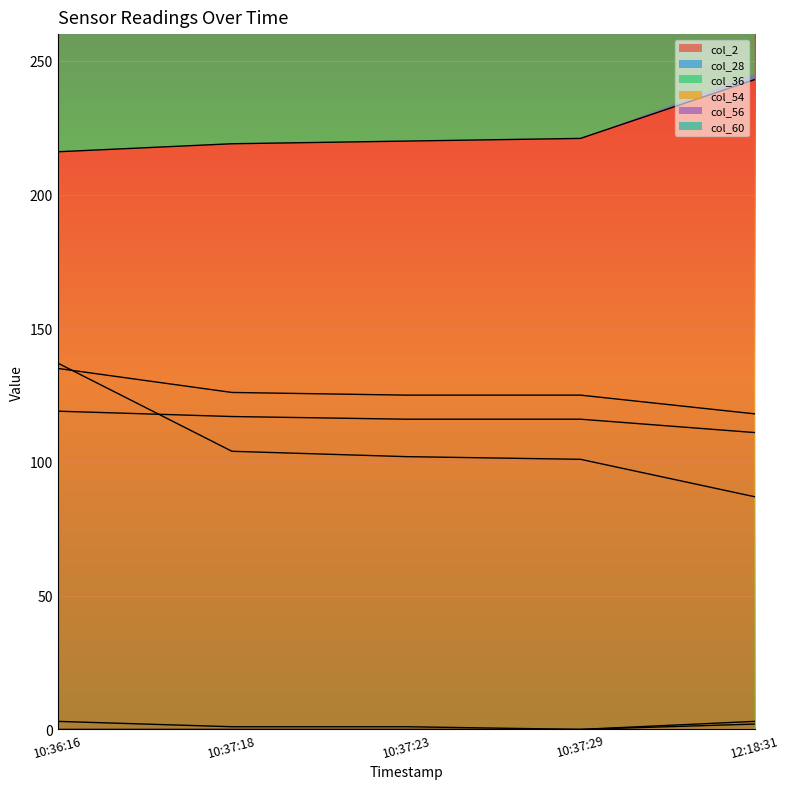

True or false: col_2 and col_28 intersect in this chart.

False